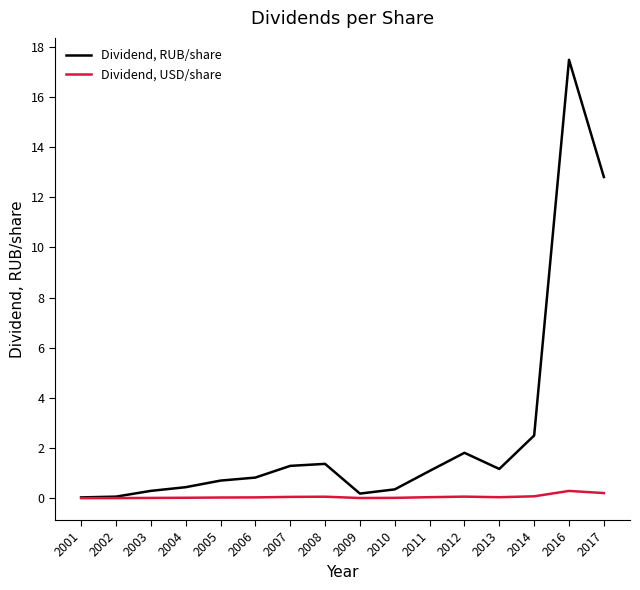

At which category is the sum across all series the highest?

2016